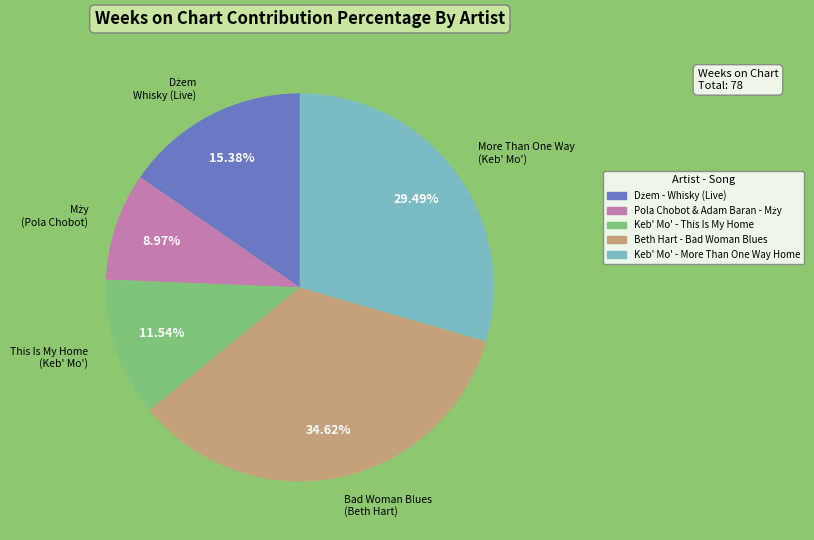

To the nearest percent, what portion does Keb' Mo' - This Is My Home represent?

12%